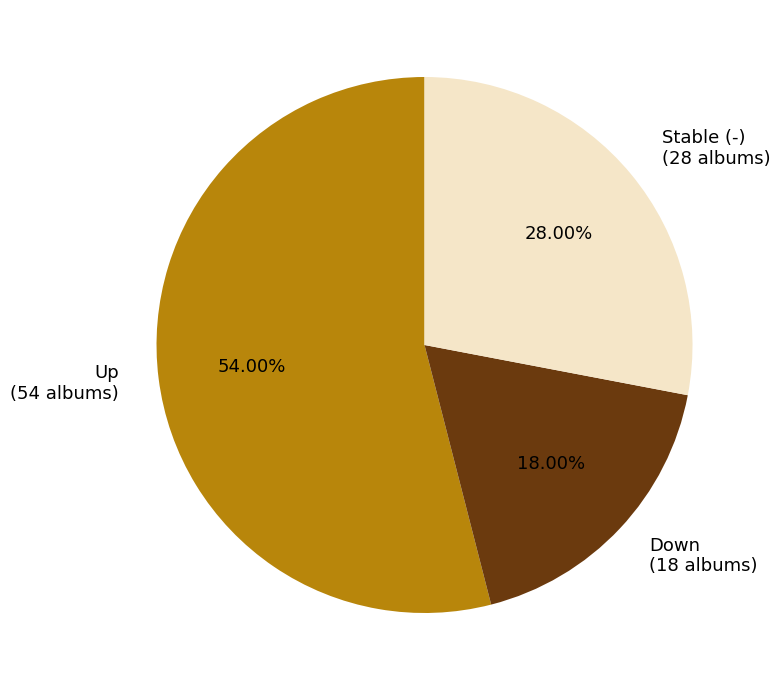

Does any single category account for the majority?

Yes